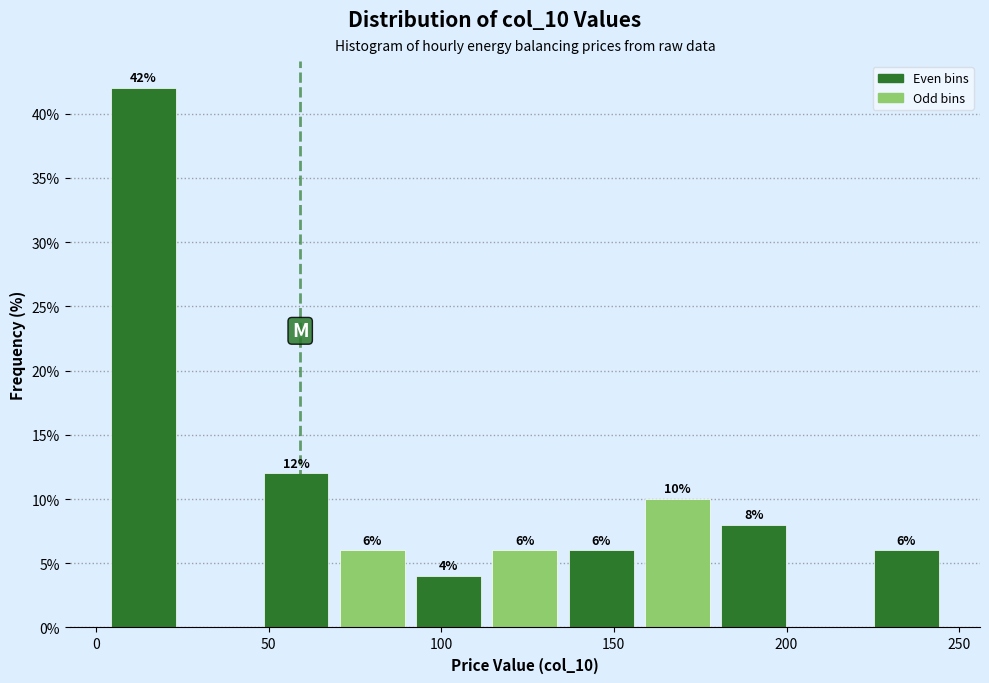

Which range on the x-axis has the tallest bar?

5 to 25